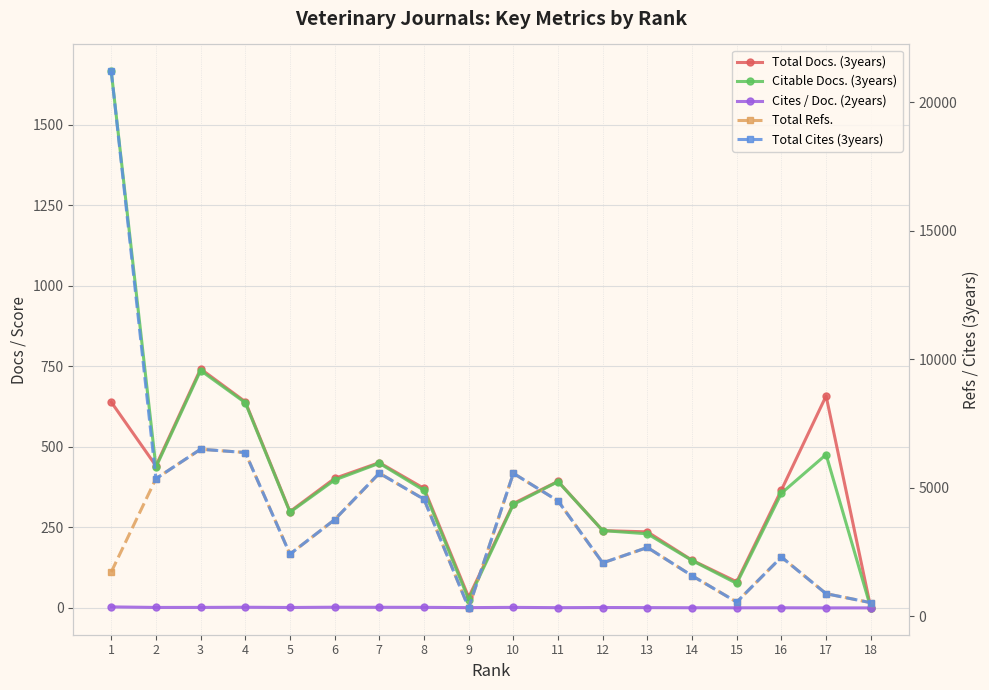

How many data points in Total Refs. are less than 2682?

9